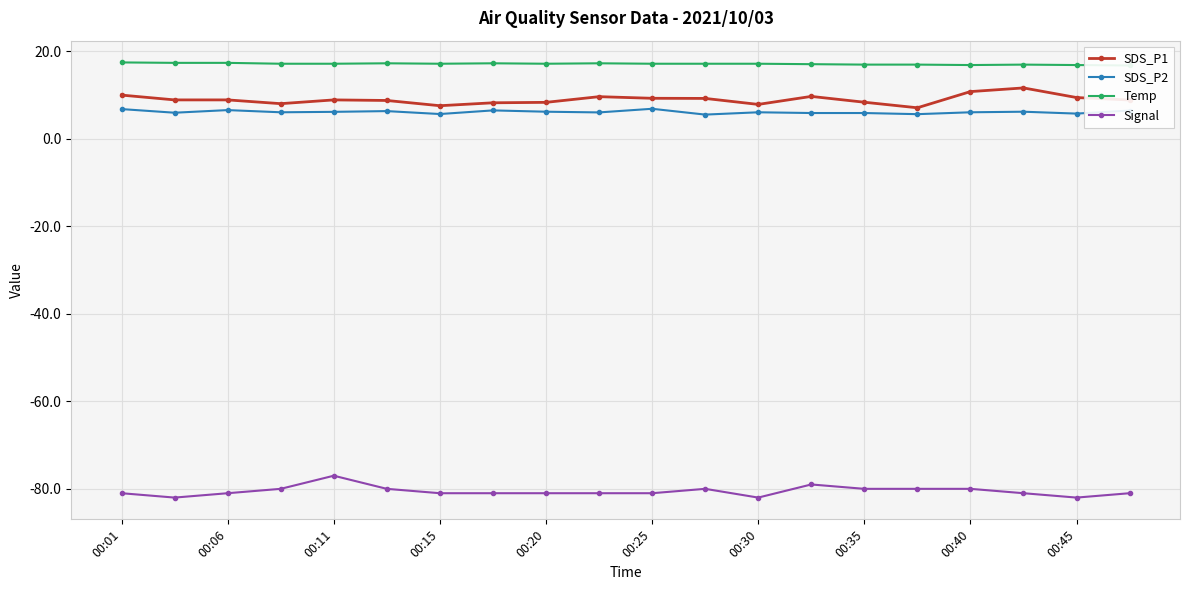

True or false: SDS_P1 and Signal cross at least once.

False